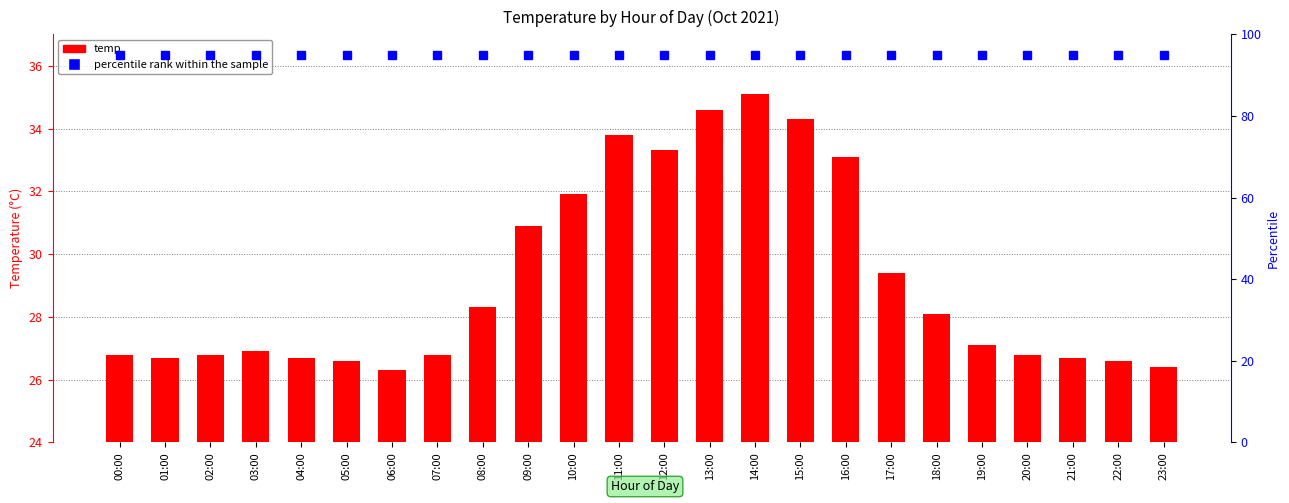

What is the label of the 17th bar from the left?

16:00